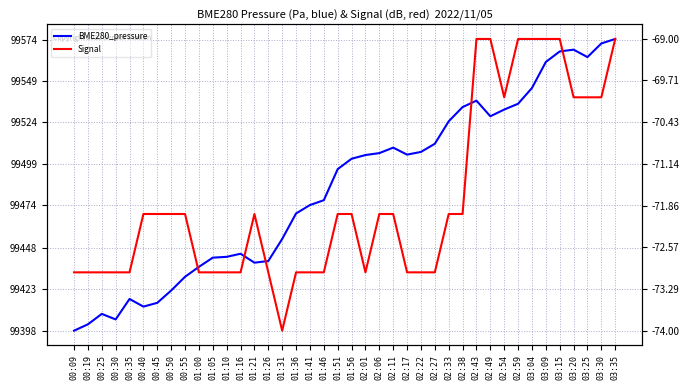

What is the label of the 33rd point from the right?

00:50